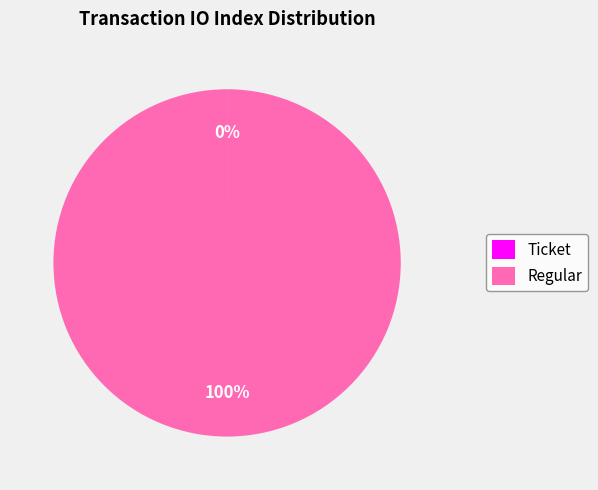

Which slice is the largest?

Regular